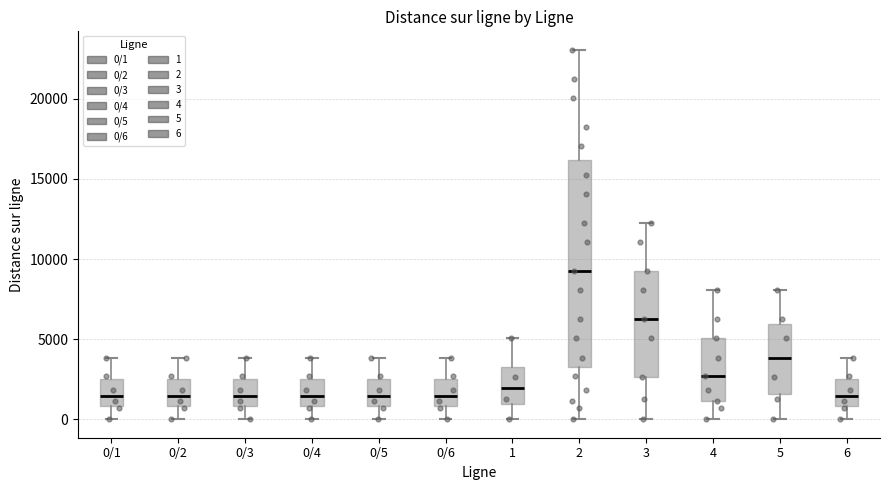

Reading left to right, read every box against the y-axis: the position of its median line, the range the box covers, and the ends of its whiskers. The values are not printed on the chart, so give them approximately, as read against the axis.

0/1: median 1500, box 1000 to 2500, whiskers 0 to 4000
0/2: median 1500, box 1000 to 2500, whiskers 0 to 4000
0/3: median 1500, box 1000 to 2500, whiskers 0 to 4000
0/4: median 1500, box 1000 to 2500, whiskers 0 to 4000
0/5: median 1500, box 1000 to 2500, whiskers 0 to 4000
0/6: median 1500, box 1000 to 2500, whiskers 0 to 4000
1: median 2000, box 1000 to 3000, whiskers 0 to 5000
2: median 9500, box 3500 to 16000, whiskers 0 to 23000
3: median 6500, box 2500 to 9500, whiskers 0 to 12500
4: median 2500, box 1000 to 5000, whiskers 0 to 8000
5: median 4000, box 1500 to 6000, whiskers 0 to 8000
6: median 1500, box 1000 to 2500, whiskers 0 to 4000